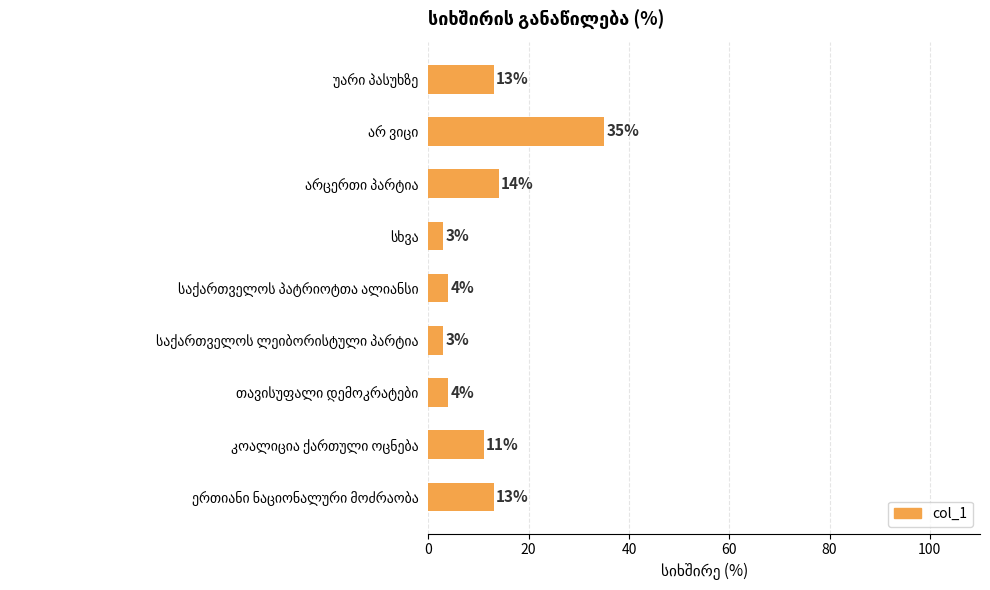

What is the greatest value displayed?

35